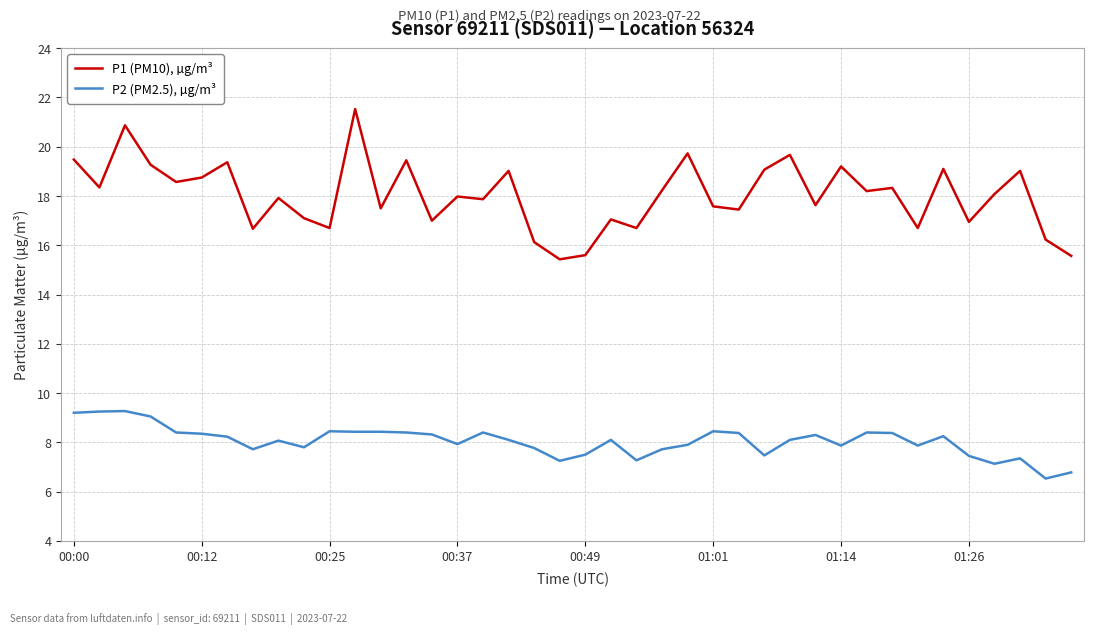

Which series has the largest total across all categories?

P1 (PM10), µg/m³